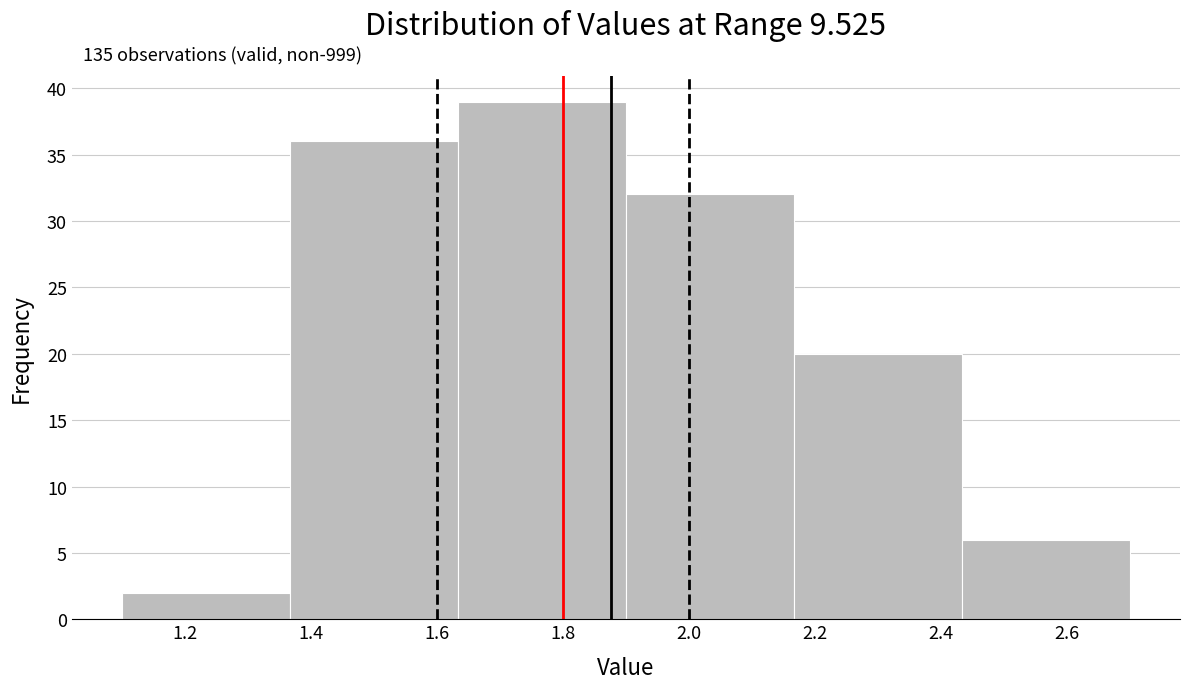

Which range on the x-axis has the tallest bar?

1.64 to 1.90